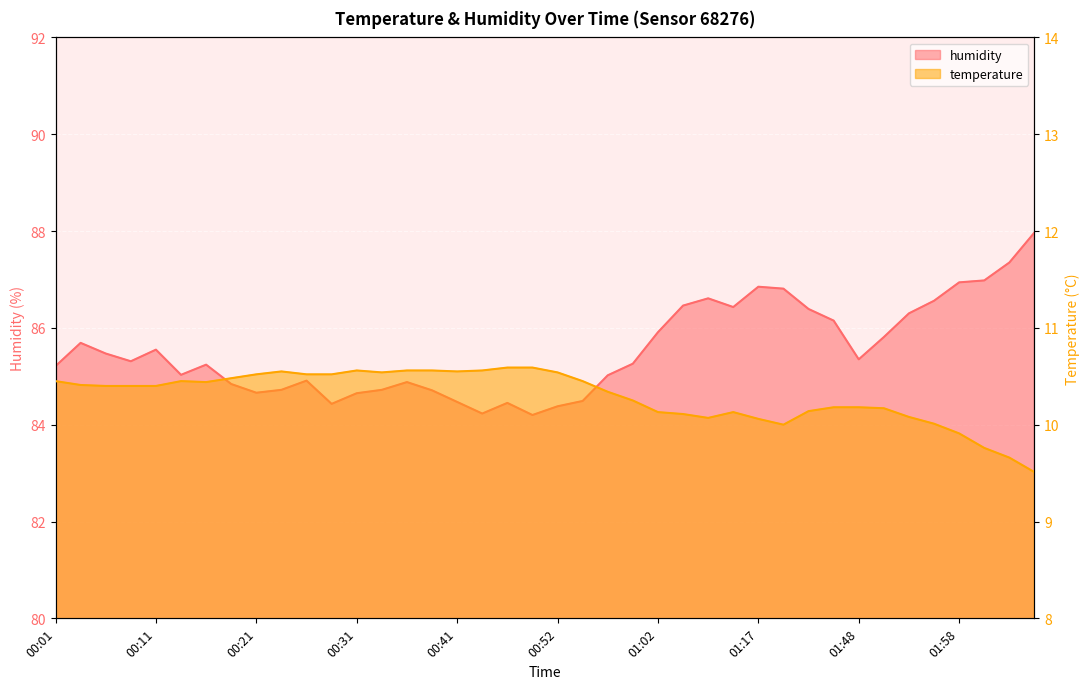

Between 00:08 and 01:58, which series saw the biggest shift?

humidity